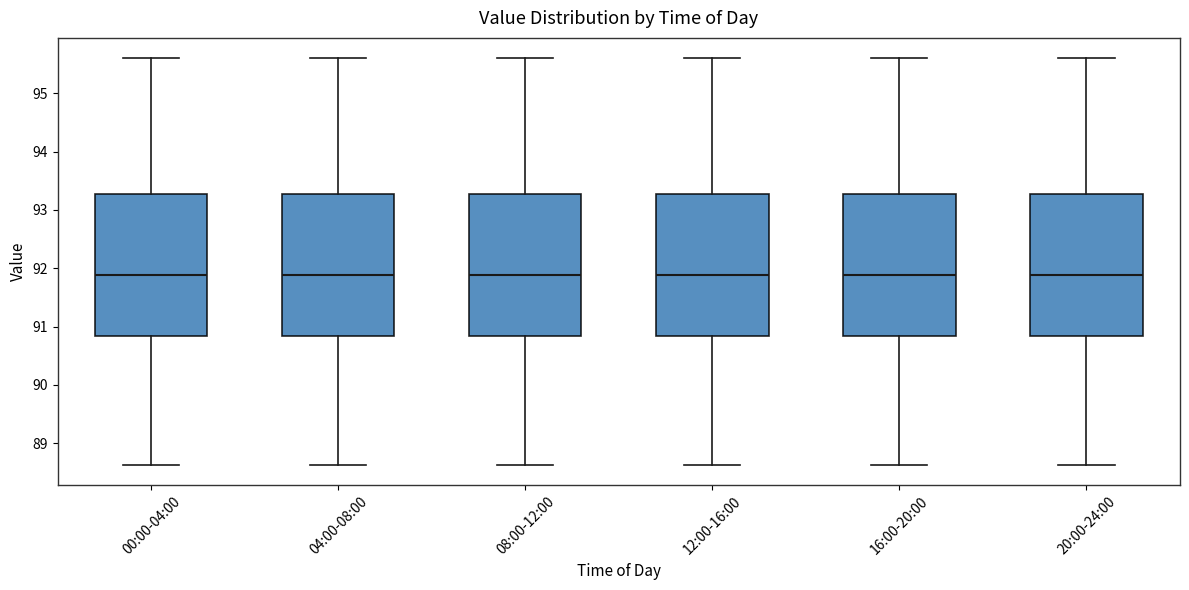

Reading left to right, read every box against the y-axis: the position of its median line, the range the box covers, and the ends of its whiskers. The values are not printed on the chart, so give them approximately, as read against the axis.

00:00-04:00: median 91.9, box 90.8 to 93.3, whiskers 88.6 to 95.6
04:00-08:00: median 91.9, box 90.8 to 93.3, whiskers 88.6 to 95.6
08:00-12:00: median 91.9, box 90.8 to 93.3, whiskers 88.6 to 95.6
12:00-16:00: median 91.9, box 90.8 to 93.3, whiskers 88.6 to 95.6
16:00-20:00: median 91.9, box 90.8 to 93.3, whiskers 88.6 to 95.6
20:00-24:00: median 91.9, box 90.8 to 93.3, whiskers 88.6 to 95.6